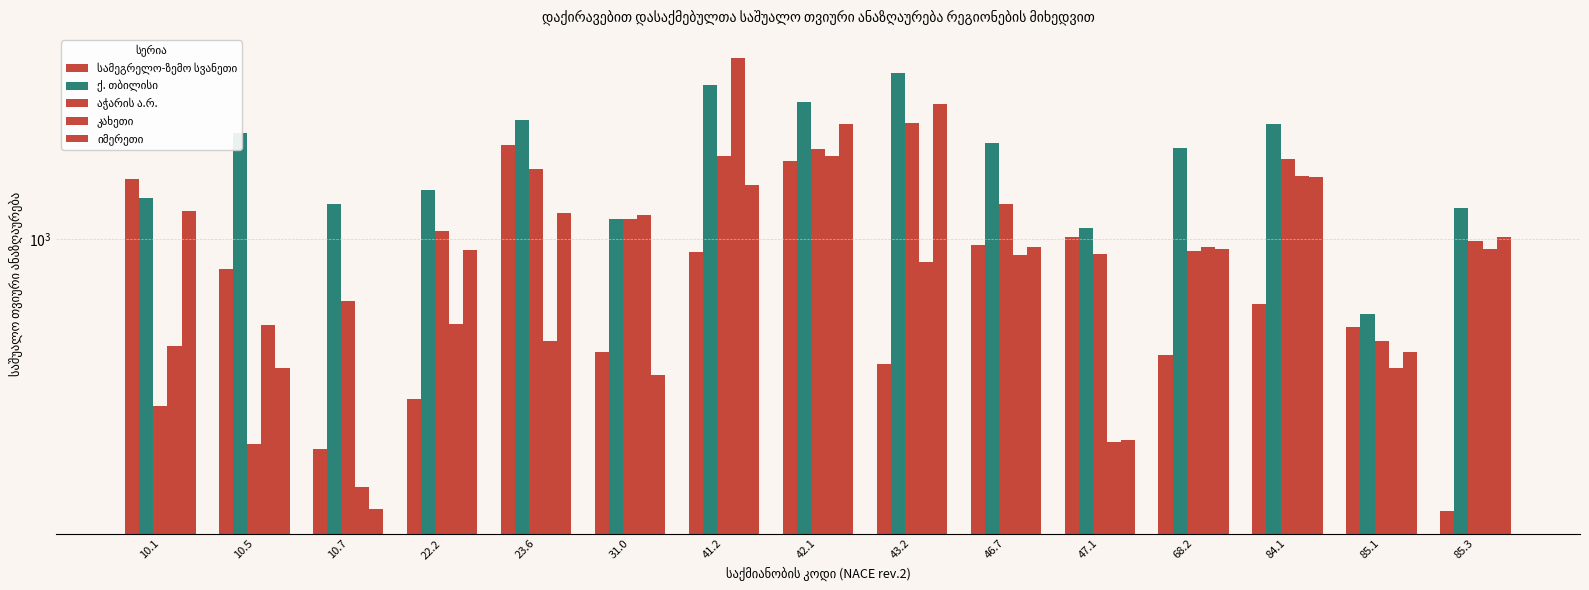

How many bars are there in total?

75